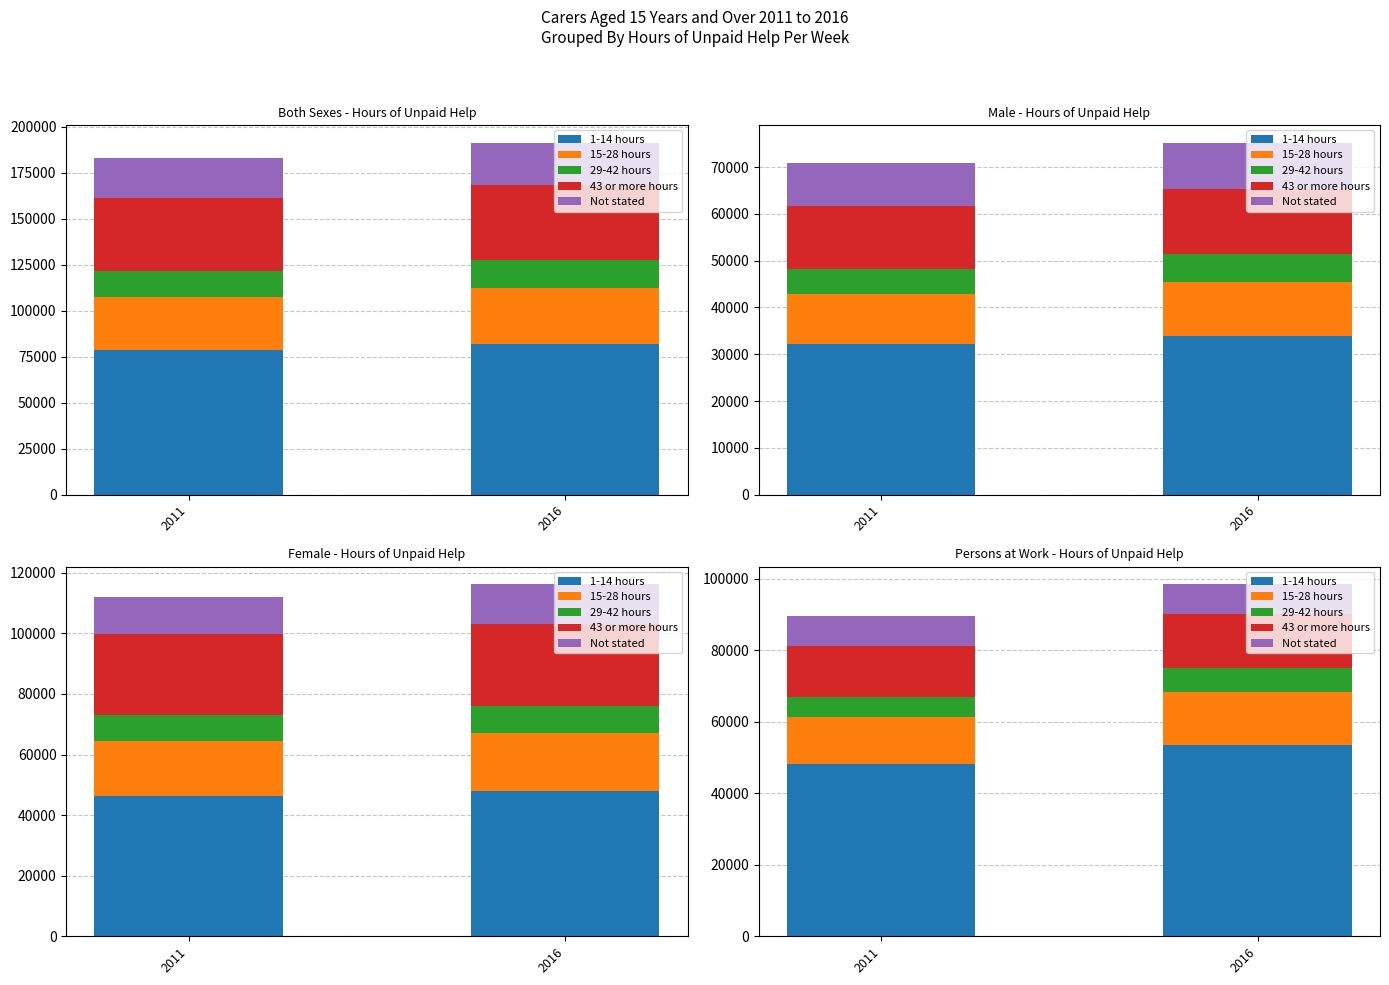

The value of 43 or more hours at 2011 is 14308. True or false?

True